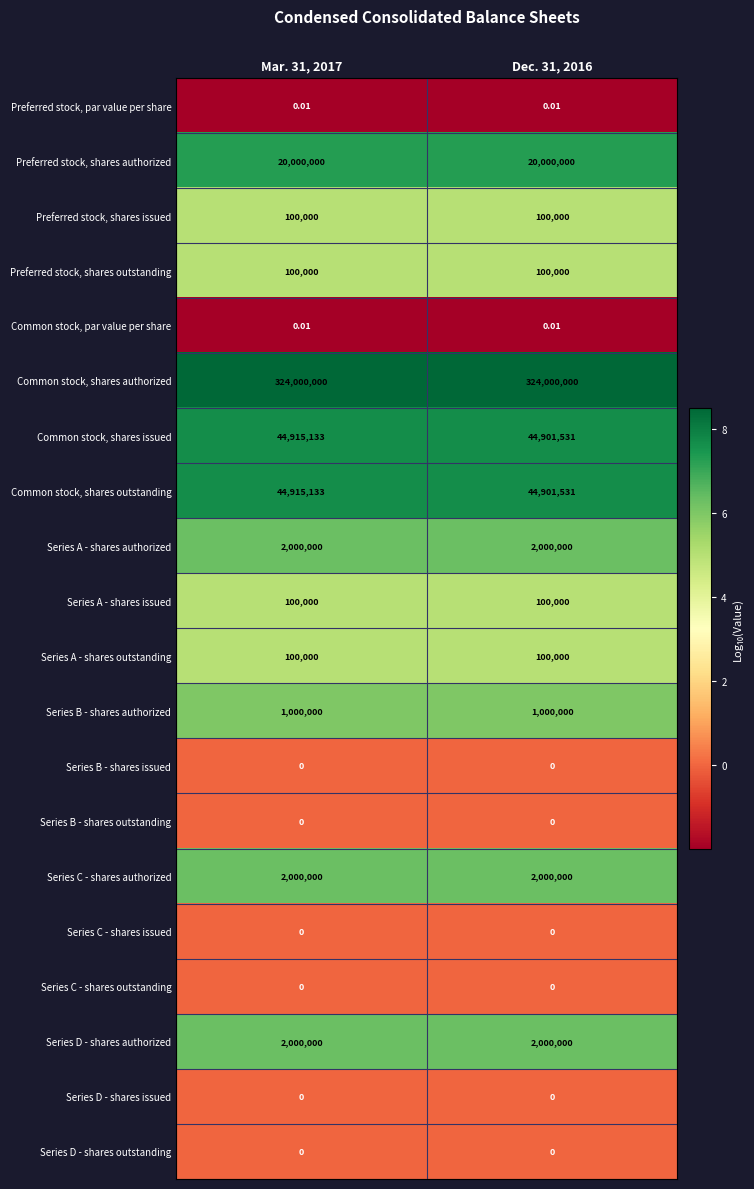

What is the spread (max minus min) of values at Mar. 31, 2017?

324000000.0